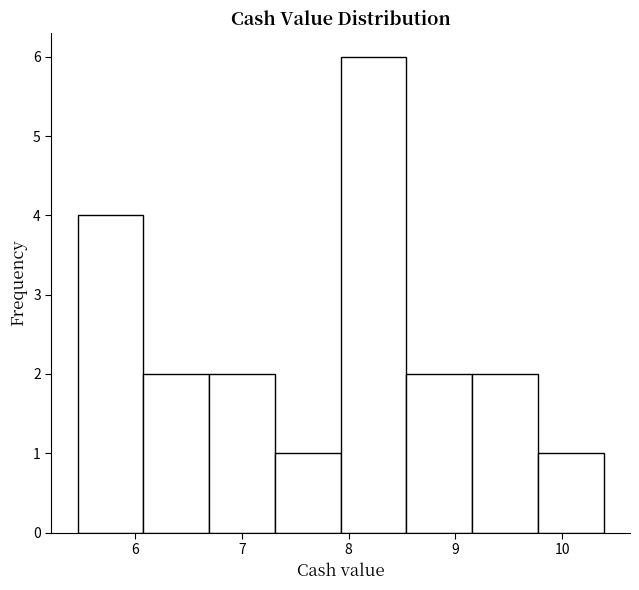

How tall is the bar that spans 9.8 to 10.4 on the x-axis? Neither the bar edges nor the heights are printed on the chart, so give them approximately, as read against the axes.

1